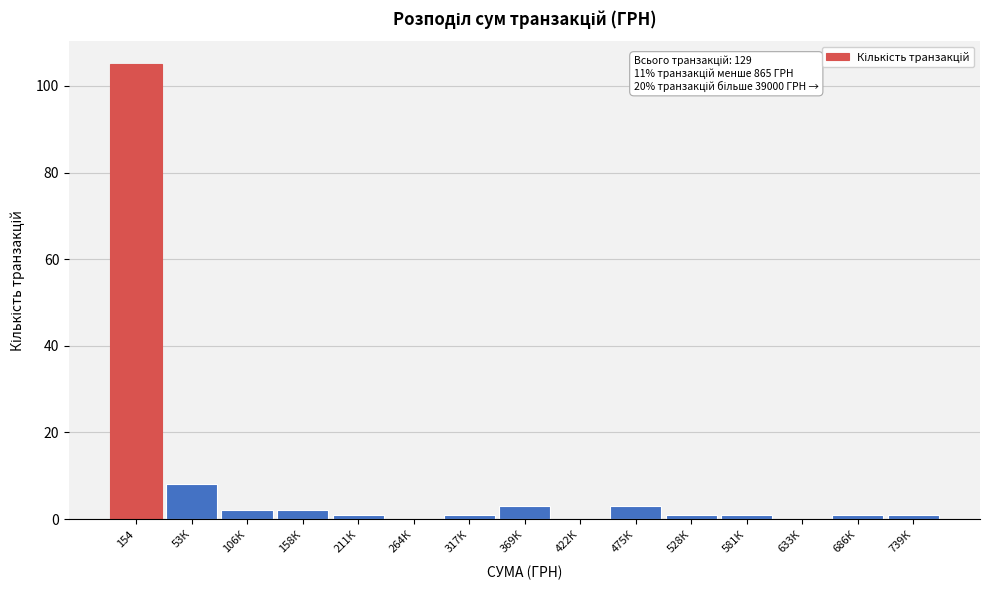

Reading left to right, what are all the values shown in this chart?

154=105	53К=8	106К=2	158К=2	211К=1	264К=0	317К=1	369К=3	422К=0	475К=3	528К=1	581К=1	633К=0	686К=1	739К=1